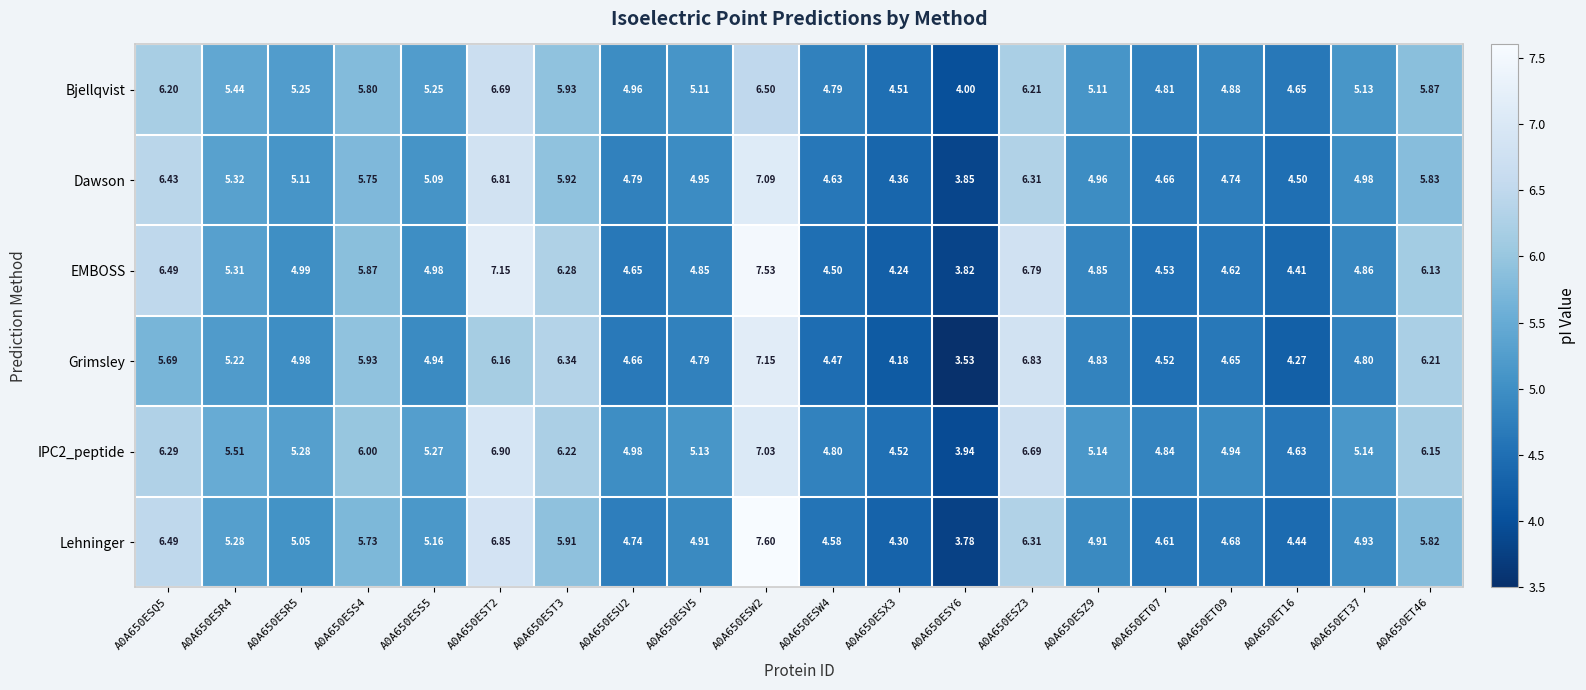

List the series in order of their peak value, highest first.

Lehninger, EMBOSS, Grimsley, Dawson, IPC2_peptide, Bjellqvist